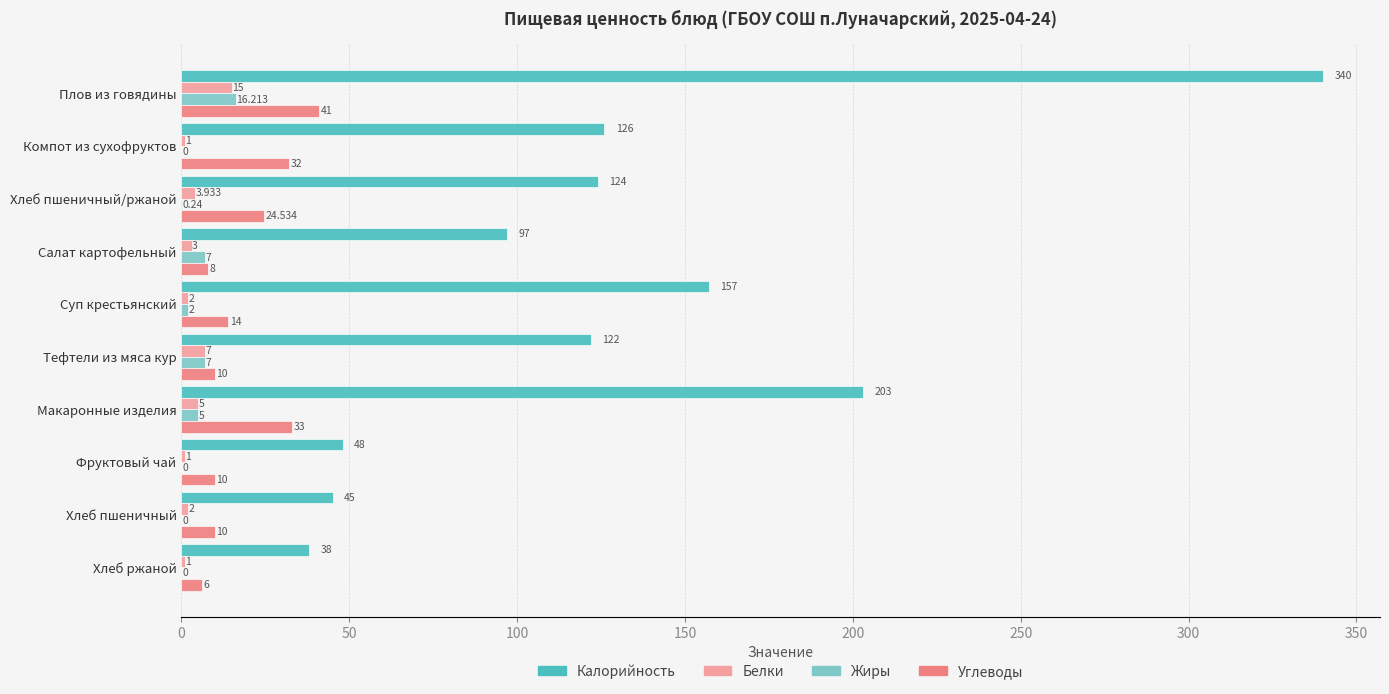

At which label does Белки reach its peak?

Плов из говядины